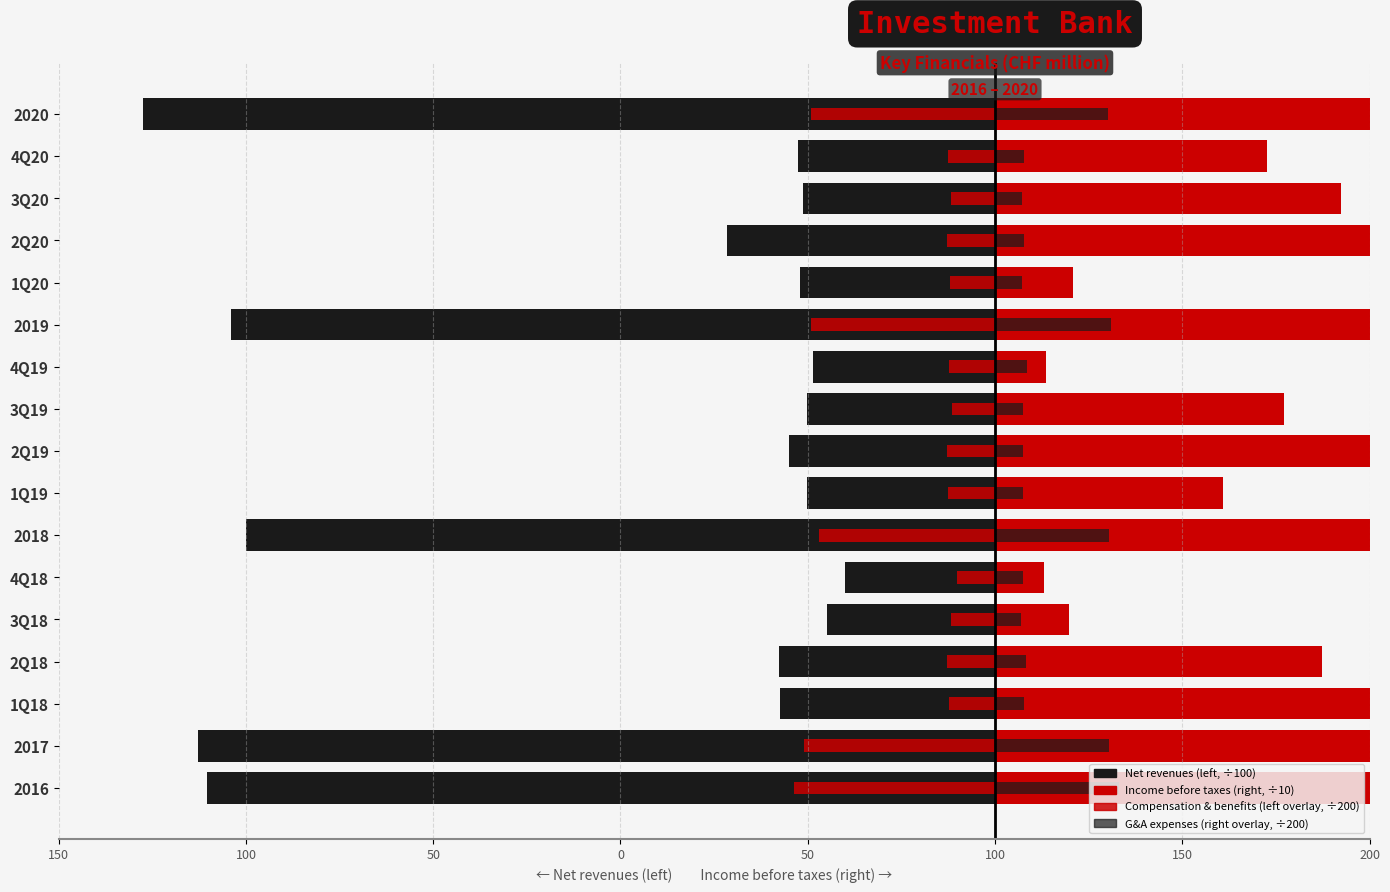

Between 2Q18 and 3Q19, which is larger?

3Q19